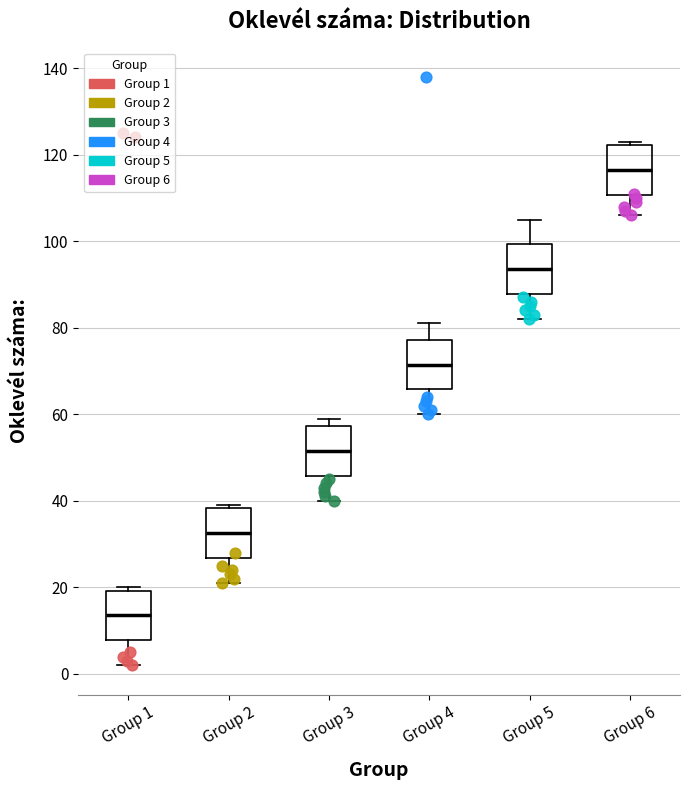

Which box has the lowest median line?

Group 1